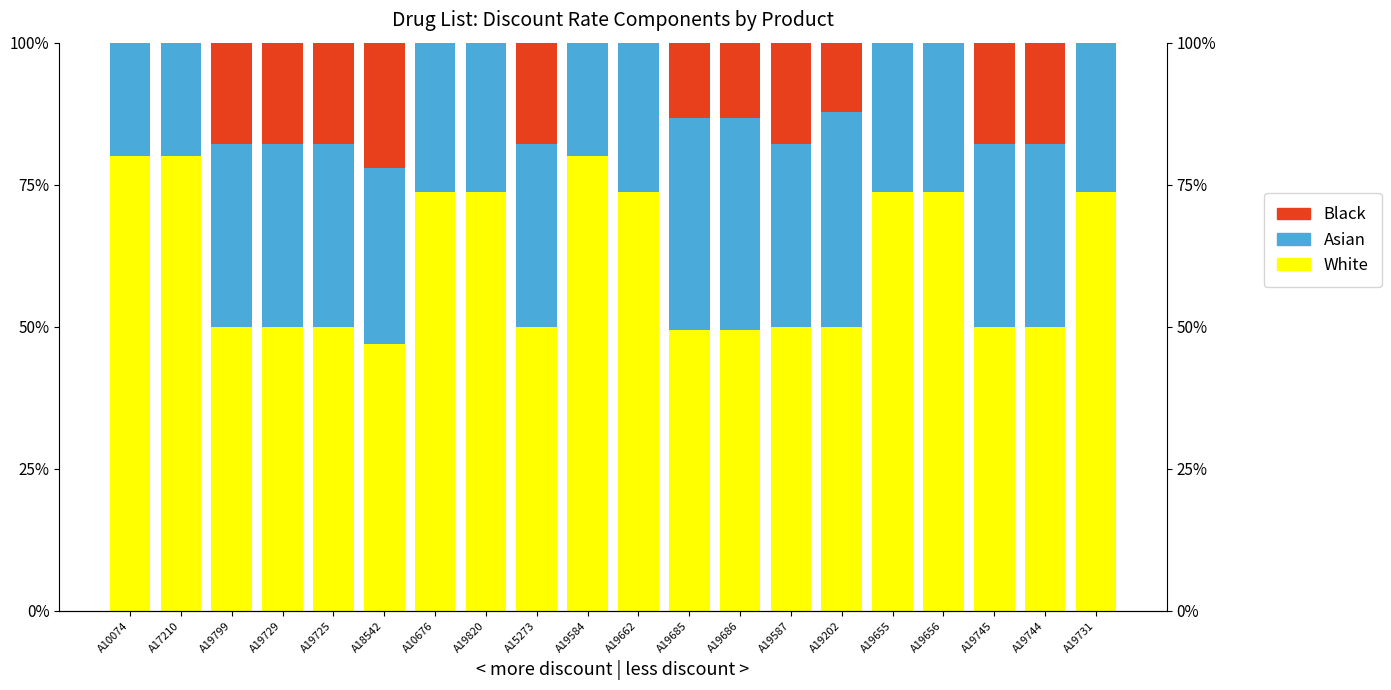

What is the total value across all series at A19744?

1.0